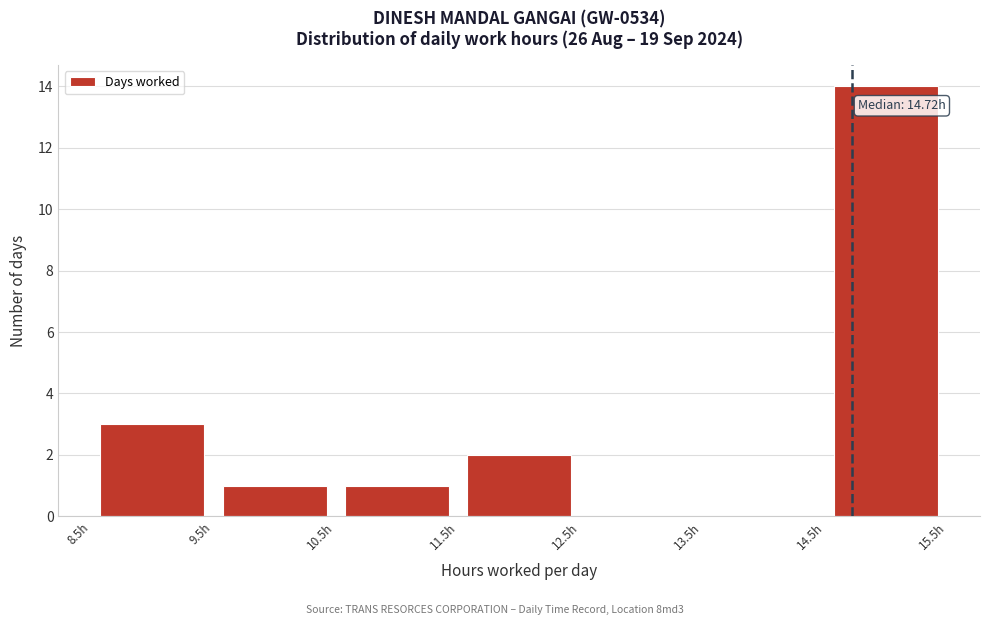

Over which range of the x-axis is the bar tallest?

14.5 to 15.5